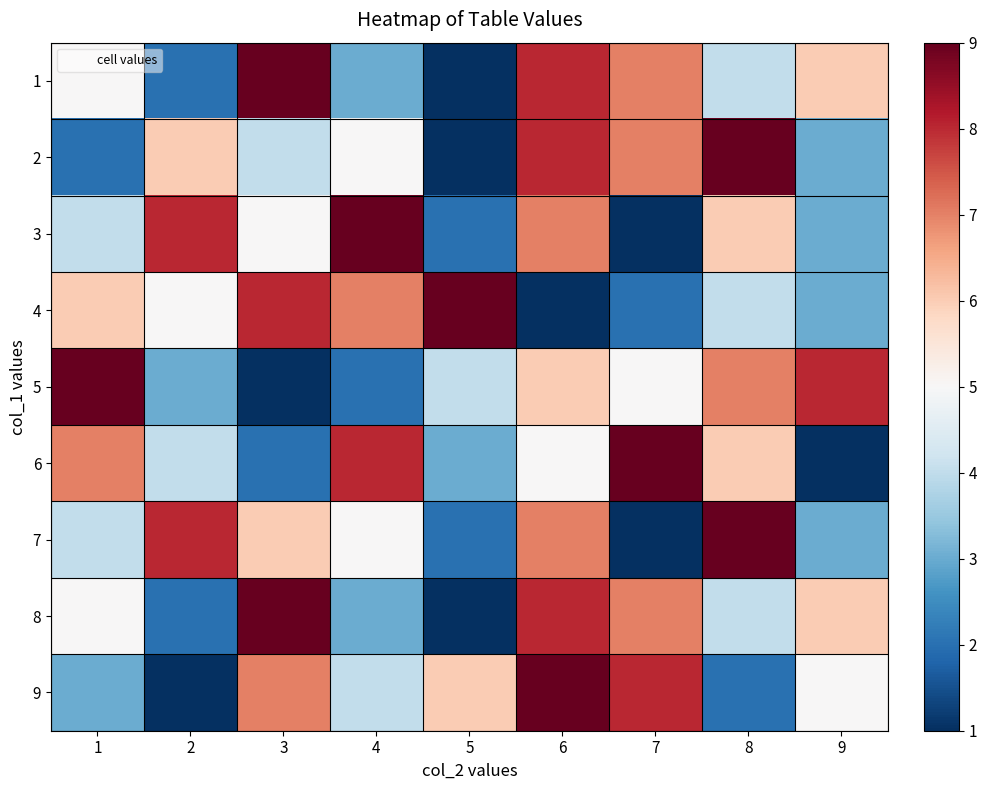

At 7, list the series in order from largest to smallest.

6, 9, 1, 2, 8, 5, 4, 3, 7